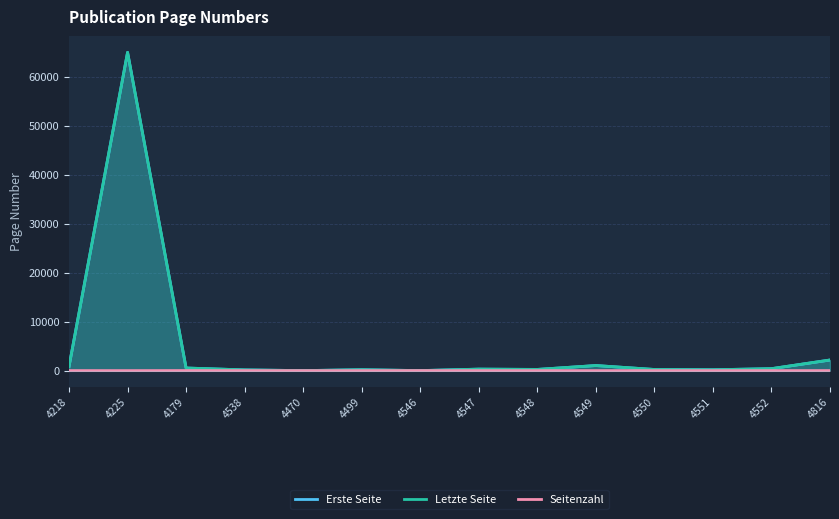

The value of Seitenzahl at 4552 is -4. True or false?

False